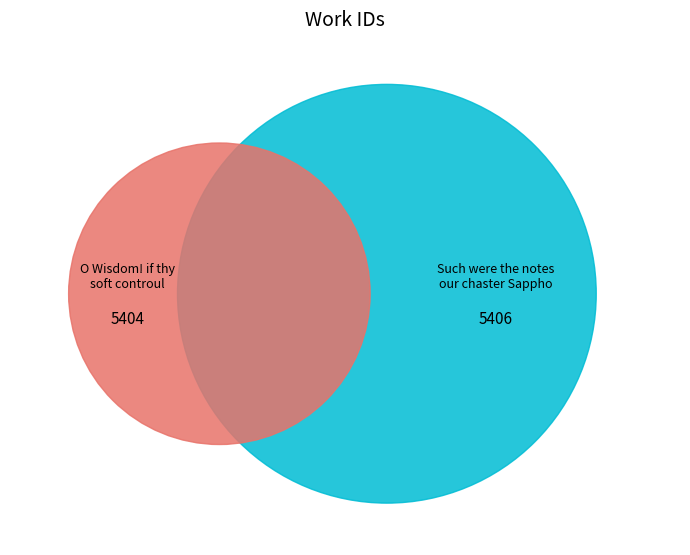

Is there any slice that represents more than half of the pie?

Yes